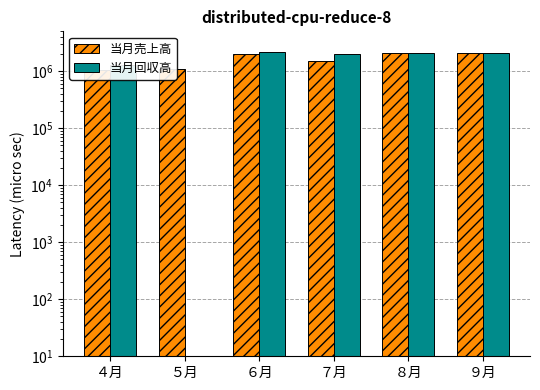

What is the difference between the 当月回収高 values at ７月 and ５月?

2000000